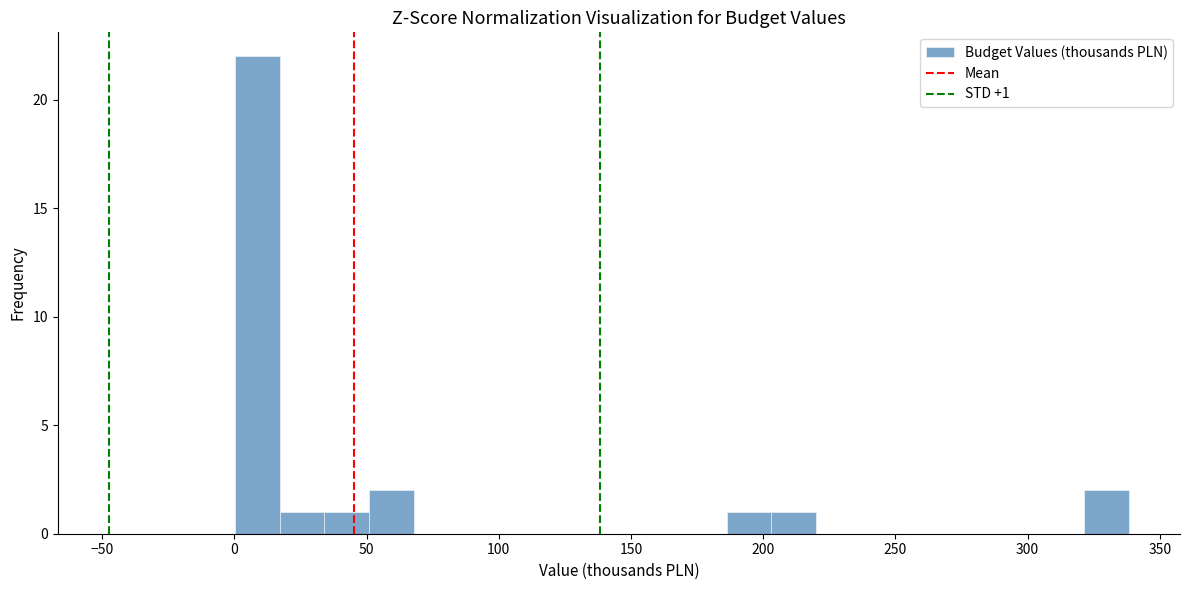

Around what value on the x-axis is the tallest bar? Give the approximate position of its centre, as read against the axis.

10